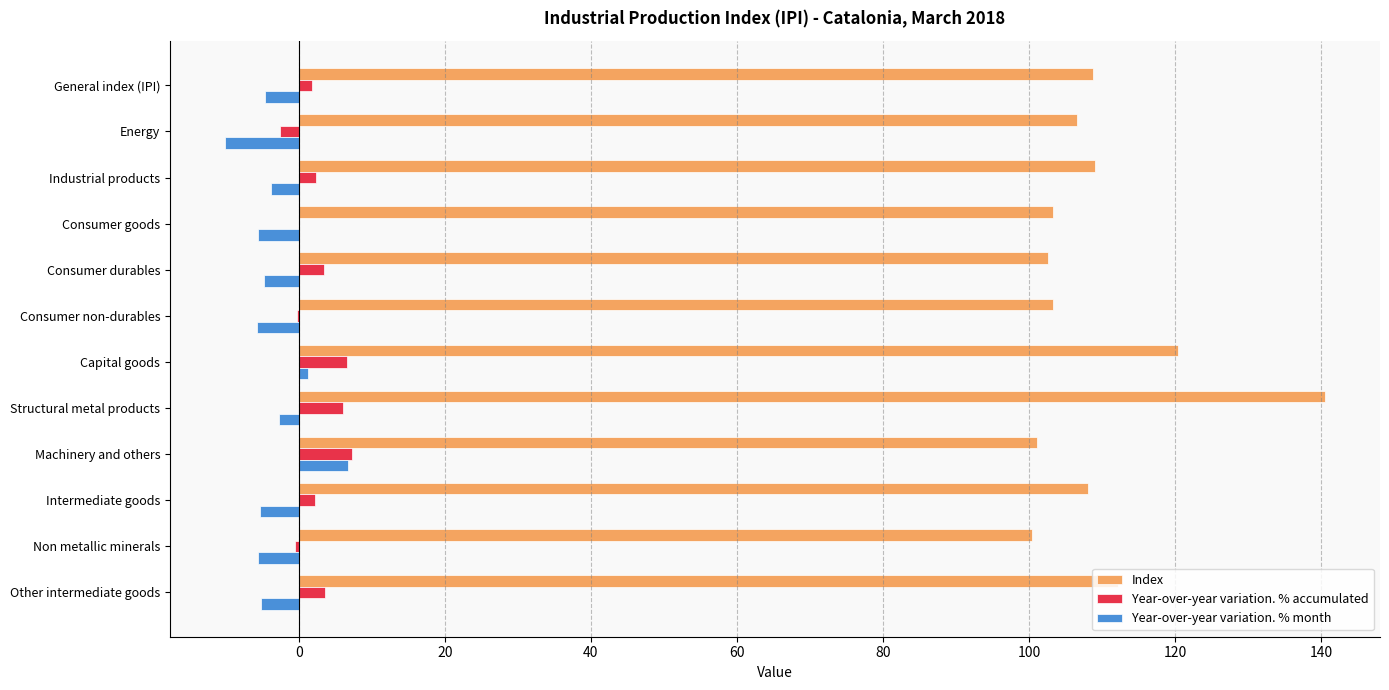

At which category is the sum across all series the highest?

Structural metal products